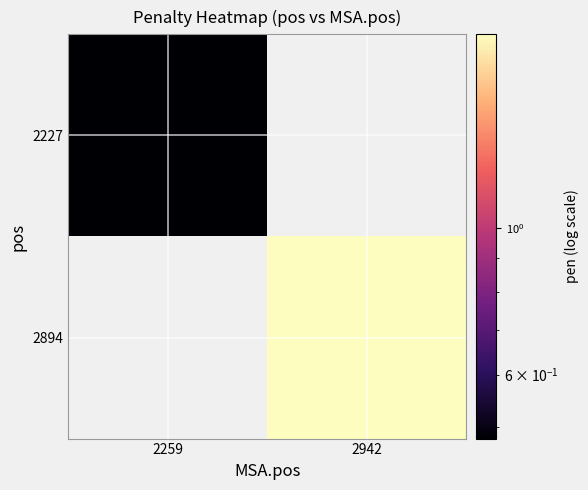

Reading left to right, extract all data points from this chart.

2227: 2259=0.5	2942=0.0
2894: 2259=0.0	2942=2.0